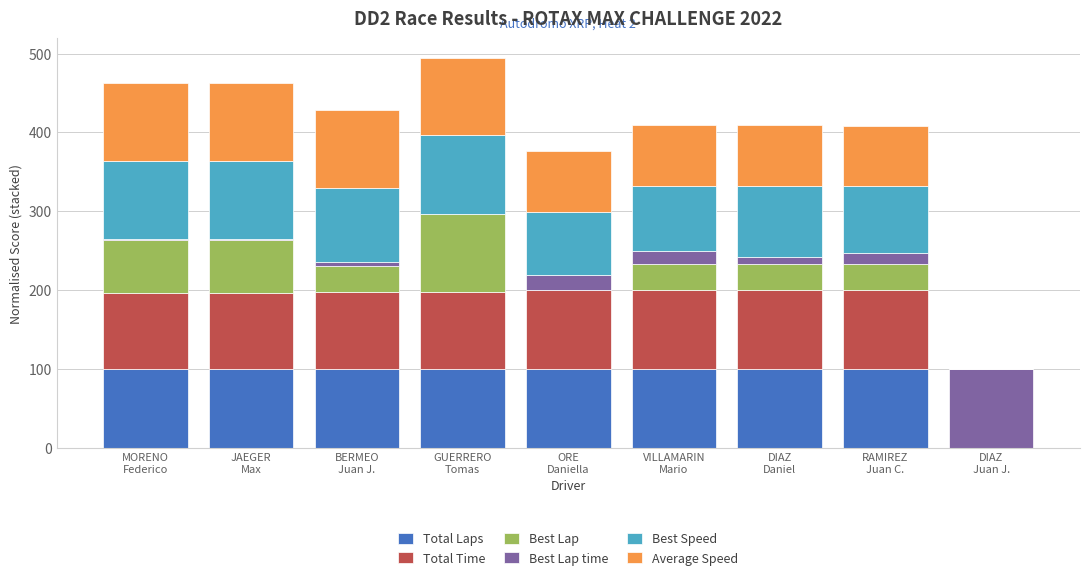

Are the bars grouped side by side (vs. stacked)?

No